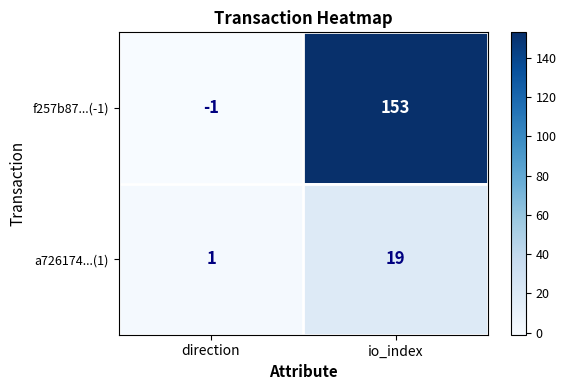

What is the difference between the a726174...(1) values at direction and io_index?

18